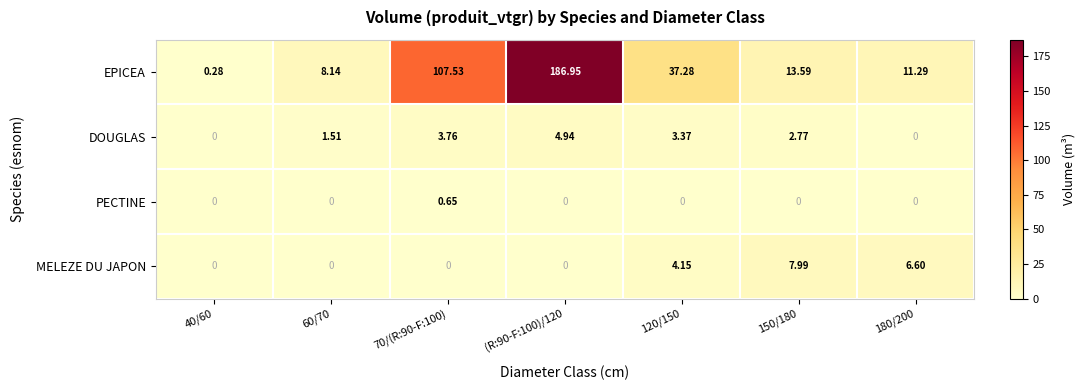

Which series has the largest range (max minus min)?

EPICEA